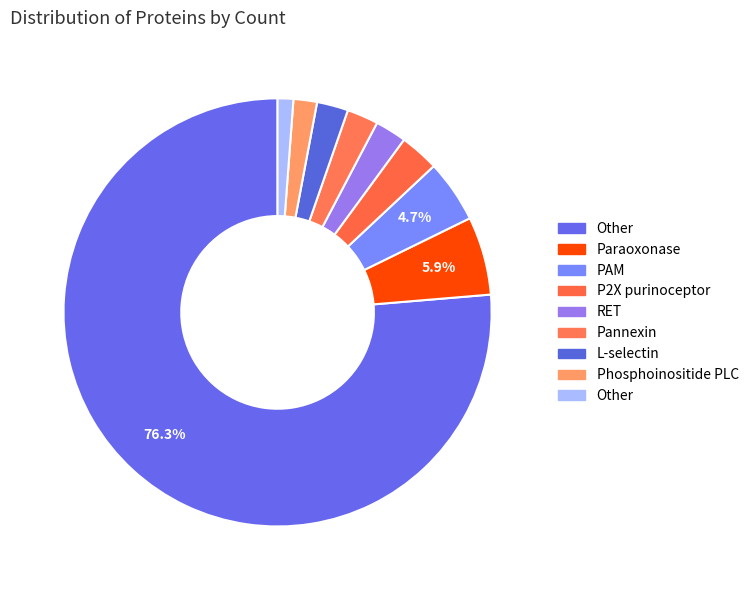

How many segments does this pie chart have?

9